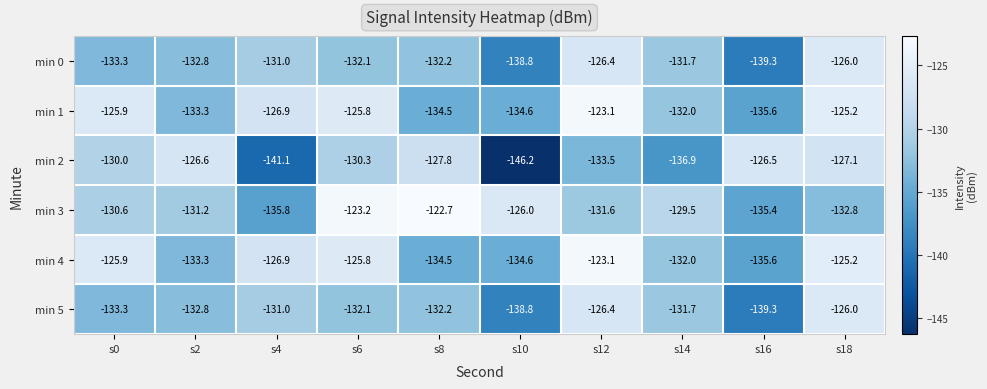

What is the total value across all series at s12?

-764.1